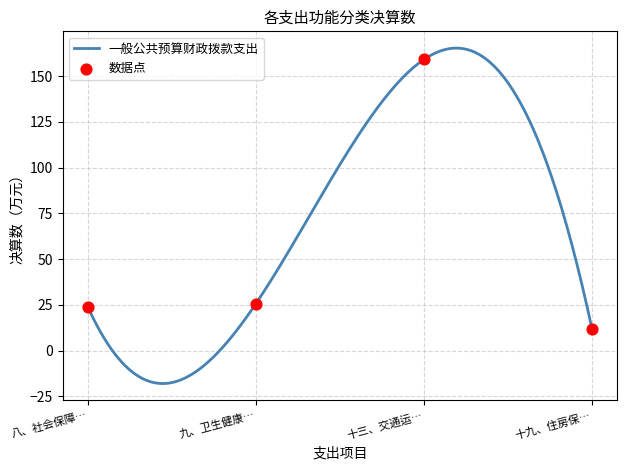

What is the highest value of the 一般公共预算财政拨款支出 series?

165.3